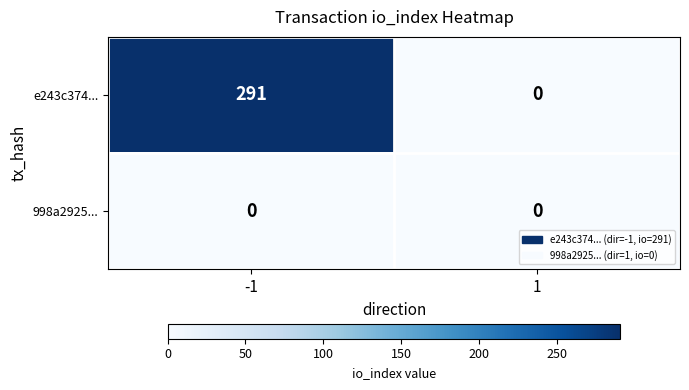

What is the average value of the e243c374... series?

146